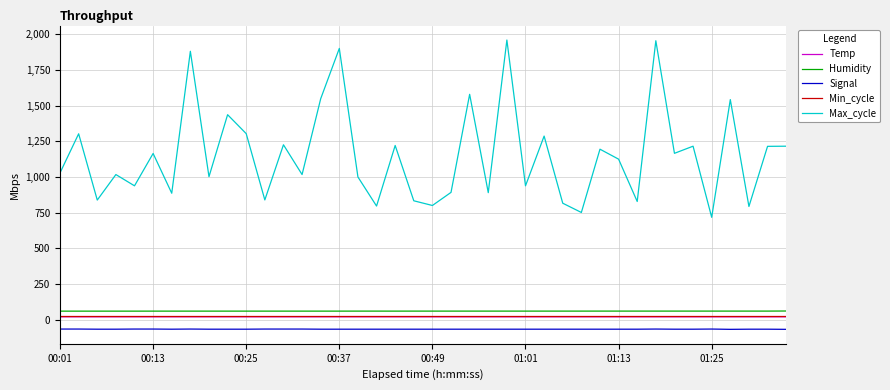

What is the minimum value for Signal?

-69.0